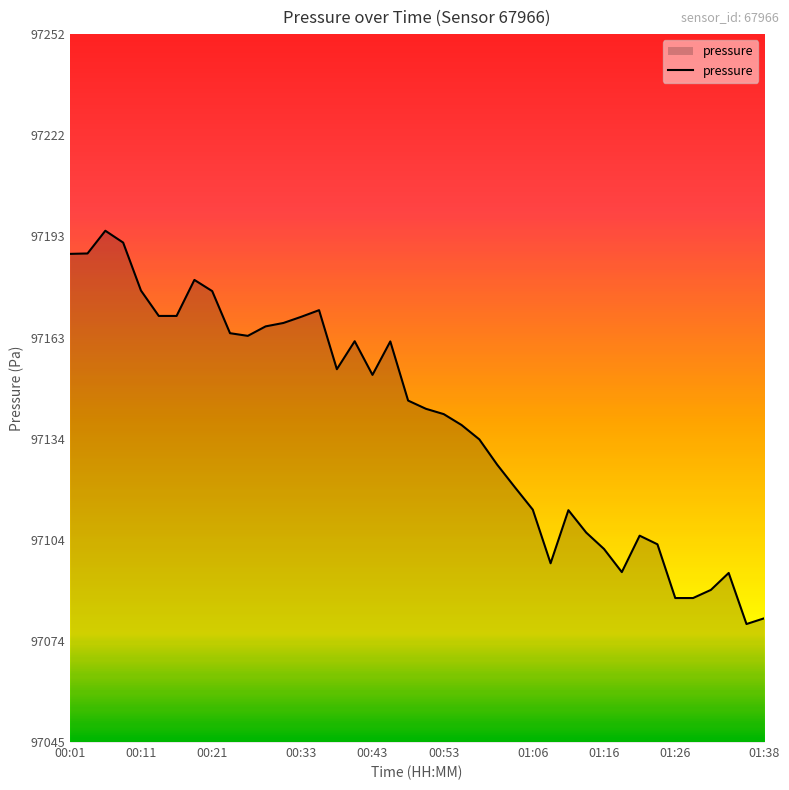

What is the greatest value displayed?

97194.5